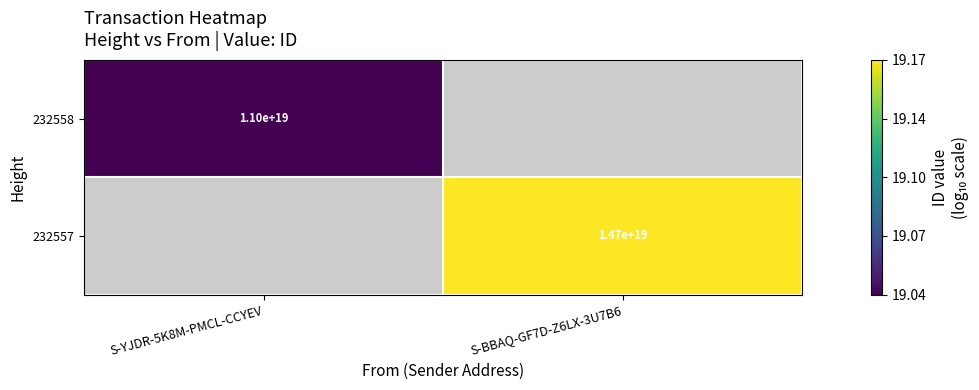

Rank the categories by 232557 value from highest to lowest.

S-YJDR-5K8M-PMCL-CCYEV, S-BBAQ-GF7D-Z6LX-3U7B6